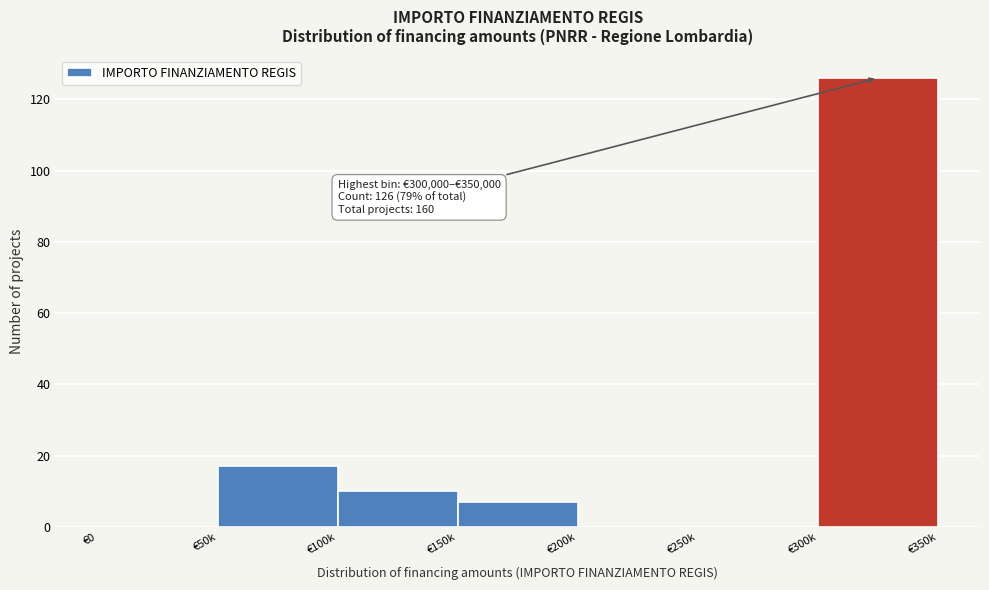

Reading left to right, transcribe all the data shown in this chart.

€0=0	€50k=17	€100k=10	€150k=7	€200k=0	€250k=0	€300k=126